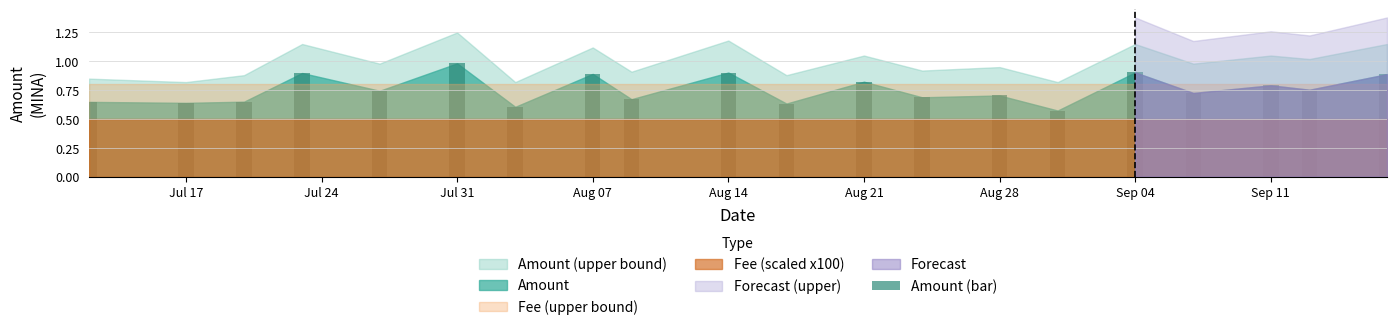

What is the difference between the maximum and minimum values?

0.4